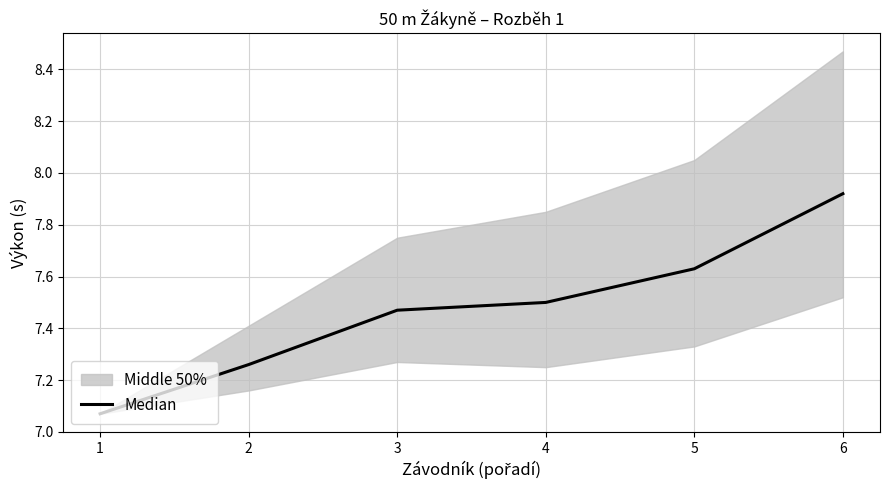

What is the value of the 4th point from the left?

7.5